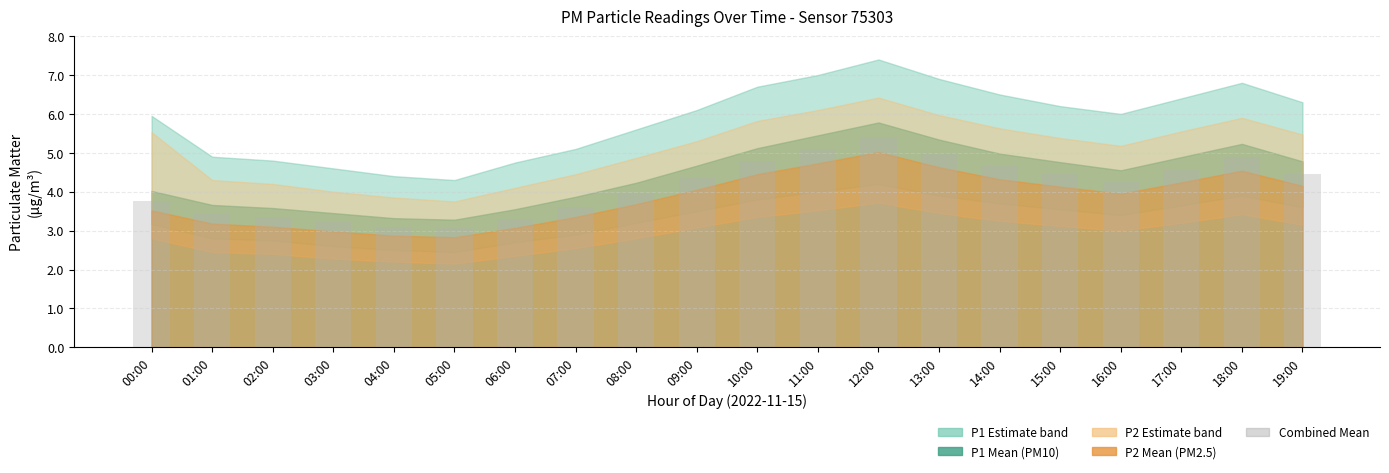

What is the ratio of the value at 17:00 to the value at 18:00?

0.9